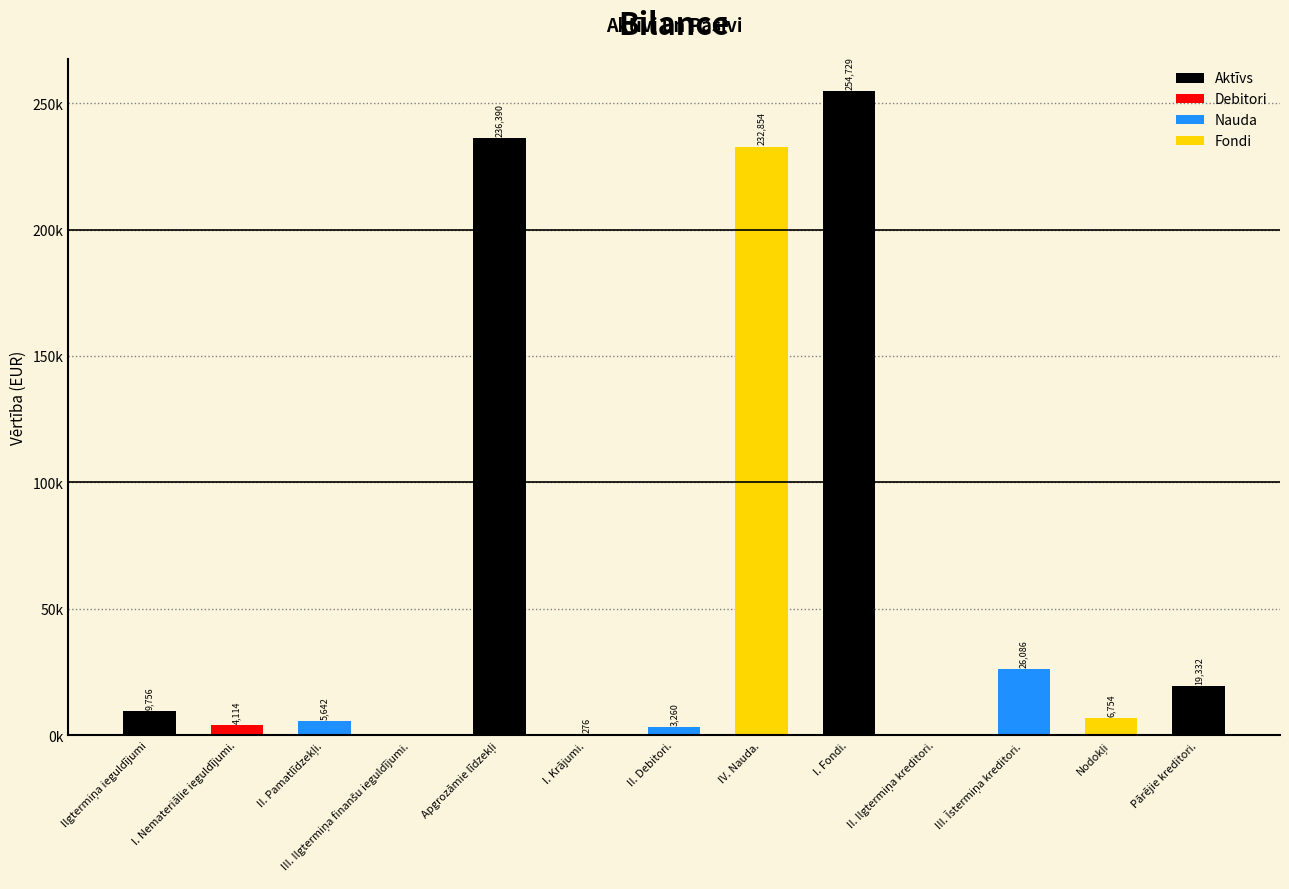

What is the average value?

61476